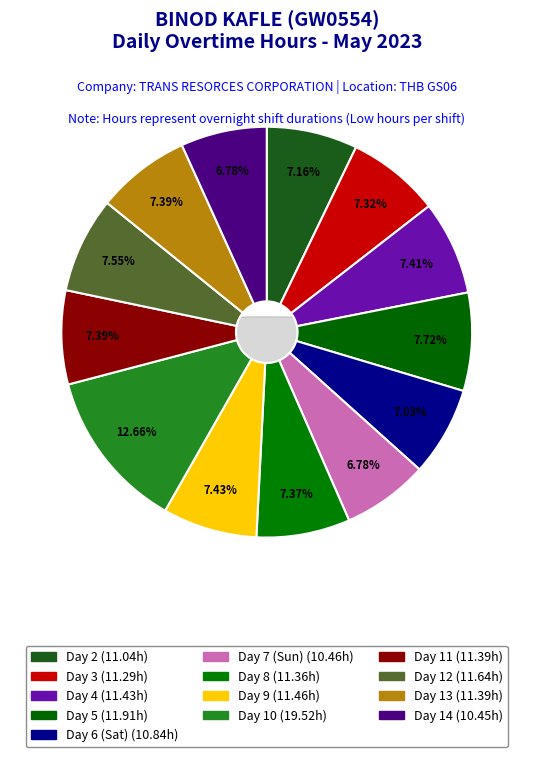

What is the change in value from Day 4 to Day 5?

+0.5